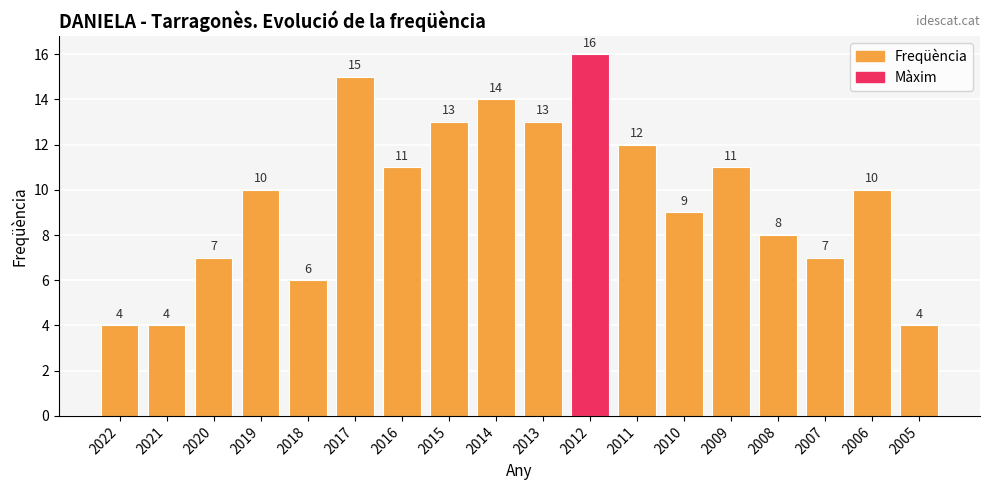

What is the ratio of the value at 2014 to the value at 2016?

1.3